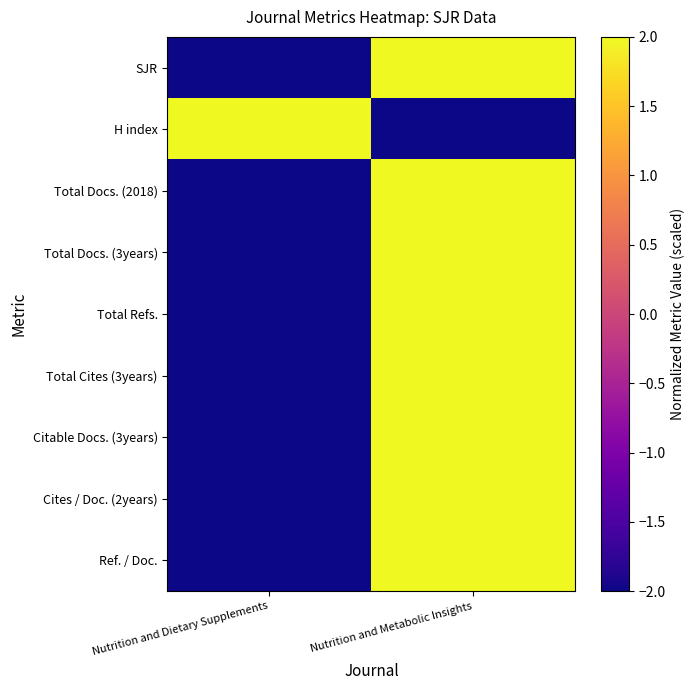

Reading right to left, what are all the values shown in this chart?

SJR: Nutrition and Metabolic Insights=2	Nutrition and Dietary Supplements=-2
H index: Nutrition and Metabolic Insights=-2	Nutrition and Dietary Supplements=2
Total Docs. (2018): Nutrition and Metabolic Insights=2	Nutrition and Dietary Supplements=-2
Total Docs. (3years): Nutrition and Metabolic Insights=2	Nutrition and Dietary Supplements=-2
Total Refs.: Nutrition and Metabolic Insights=2	Nutrition and Dietary Supplements=-2
Total Cites (3years): Nutrition and Metabolic Insights=2	Nutrition and Dietary Supplements=-2
Citable Docs. (3years): Nutrition and Metabolic Insights=2	Nutrition and Dietary Supplements=-2
Cites / Doc. (2years): Nutrition and Metabolic Insights=2	Nutrition and Dietary Supplements=-2
Ref. / Doc.: Nutrition and Metabolic Insights=2	Nutrition and Dietary Supplements=-2